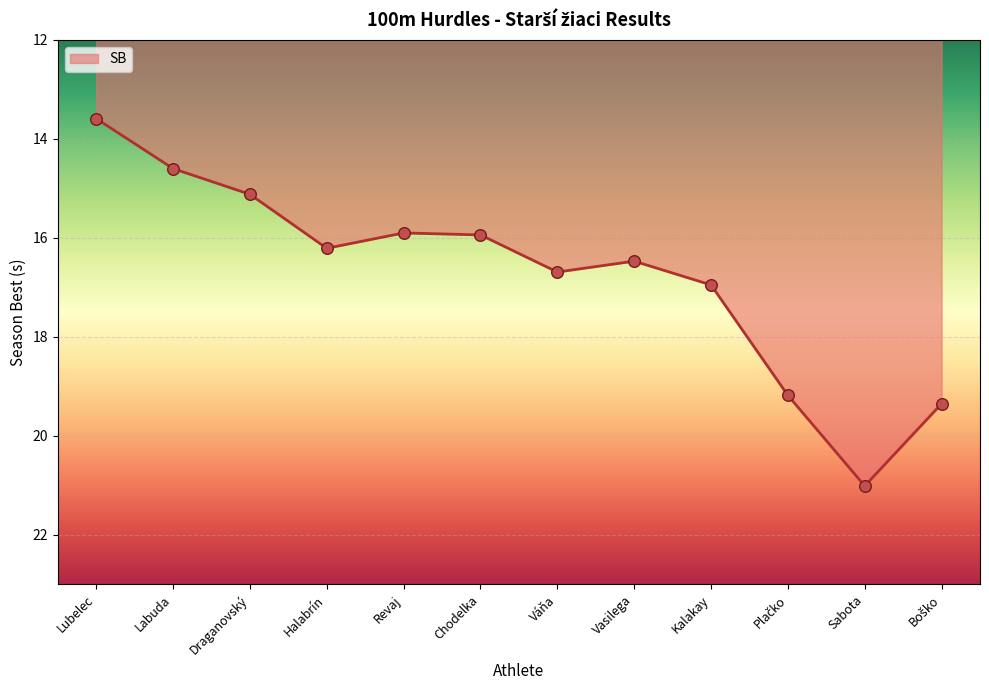

What is the change in value from Revaj to Sabota?

+5.1